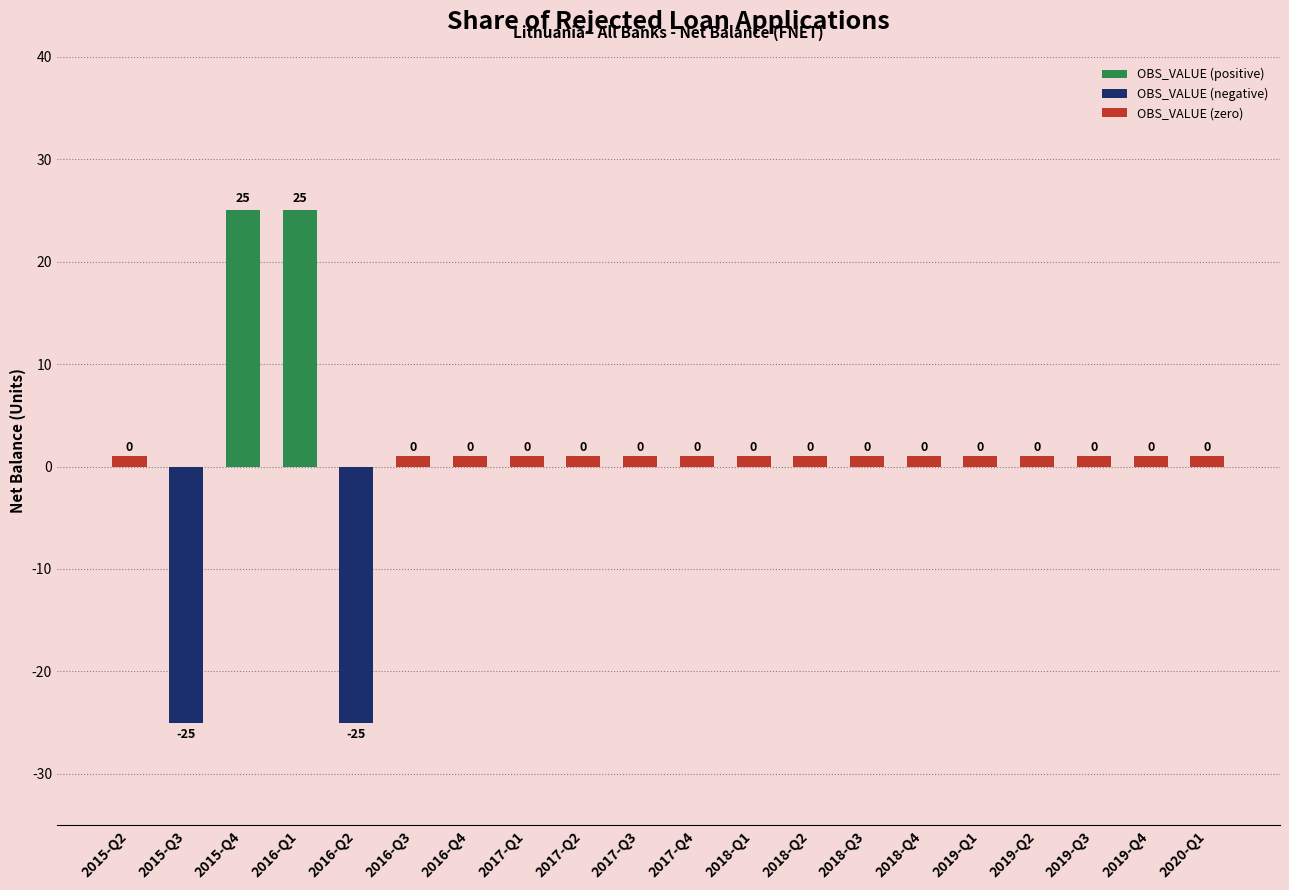

What is the sum of the OBS_VALUE (zero) values at 2017-Q1 and 2019-Q3?

2